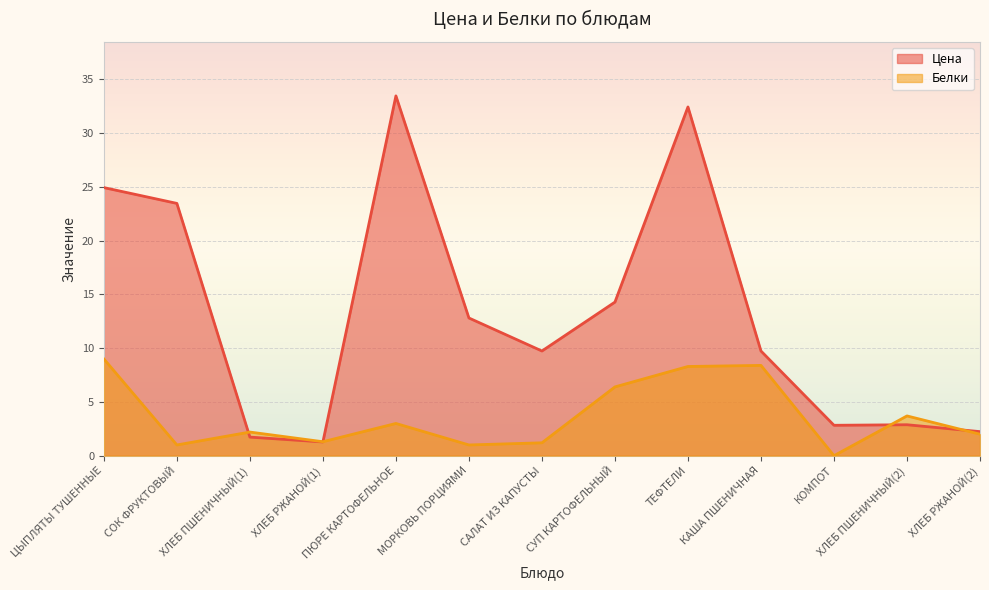

Reading left to right, list all the values displayed in this chart.

Цена: 24.9	23.5	1.7	1.3	33.5	12.8	9.7	14.3	32.4	9.7	2.8	2.9	2.2
Белки: 9.0	1.0	2.2	1.3	3.0	1.0	1.2	6.4	8.3	8.4	0.0	3.7	2.0